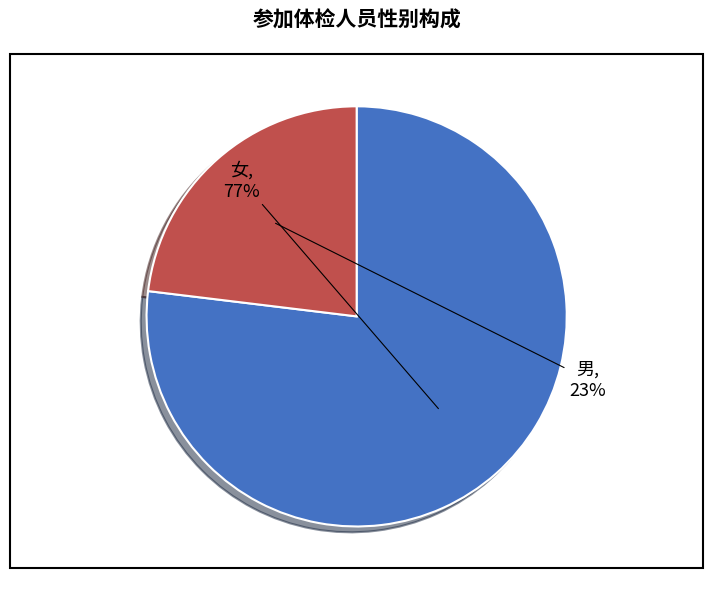

To the nearest percent, what is the average slice percentage?

50%